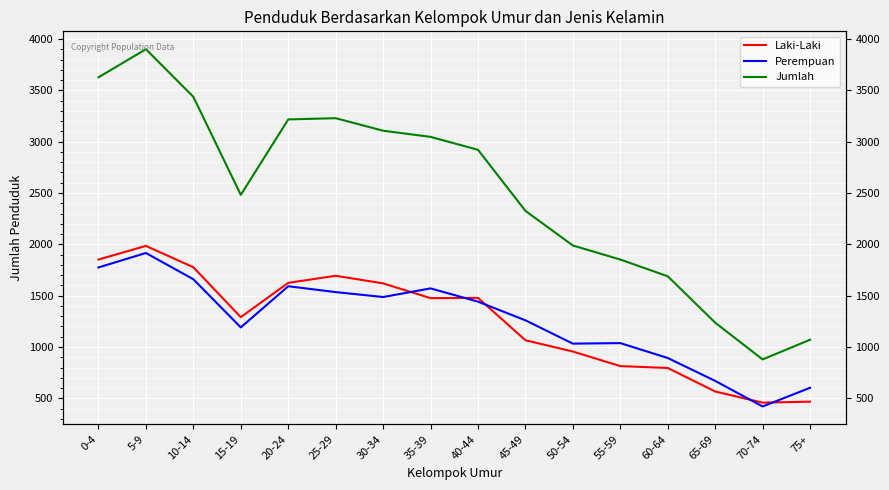

The value of Laki-Laki at 0-4 is 1852. True or false?

True